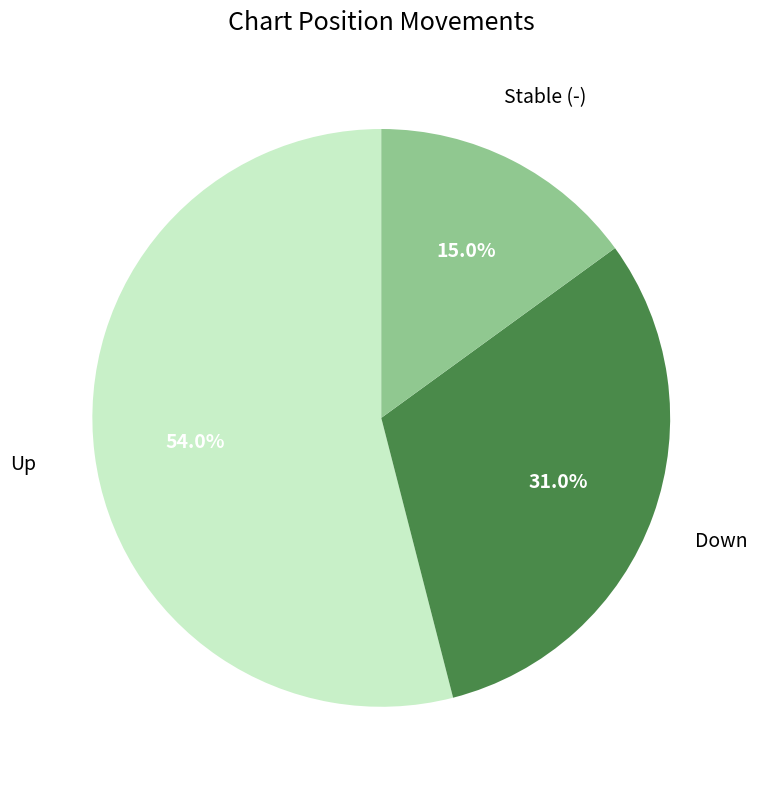

To the nearest percent, what is the average slice percentage?

33%